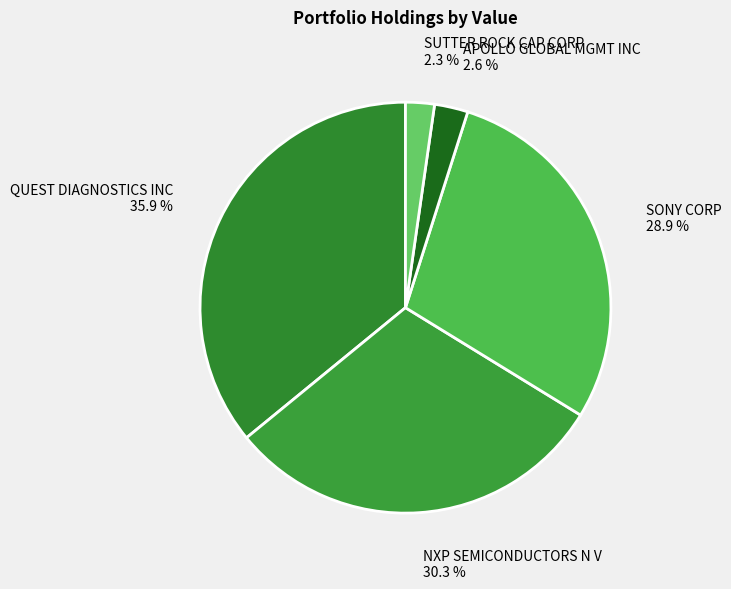

Between SUTTER ROCK CAP CORP 2.3 % and NXP SEMICONDUCTORS N V 30.3 %, which is larger?

NXP SEMICONDUCTORS N V 30.3 %